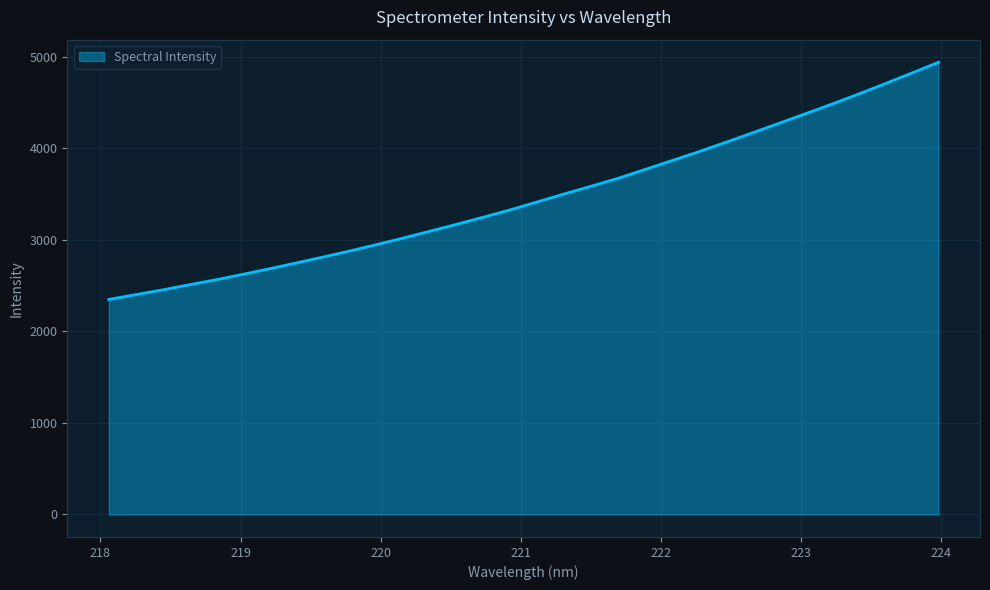

What is the difference between the maximum and minimum values?

2591.4